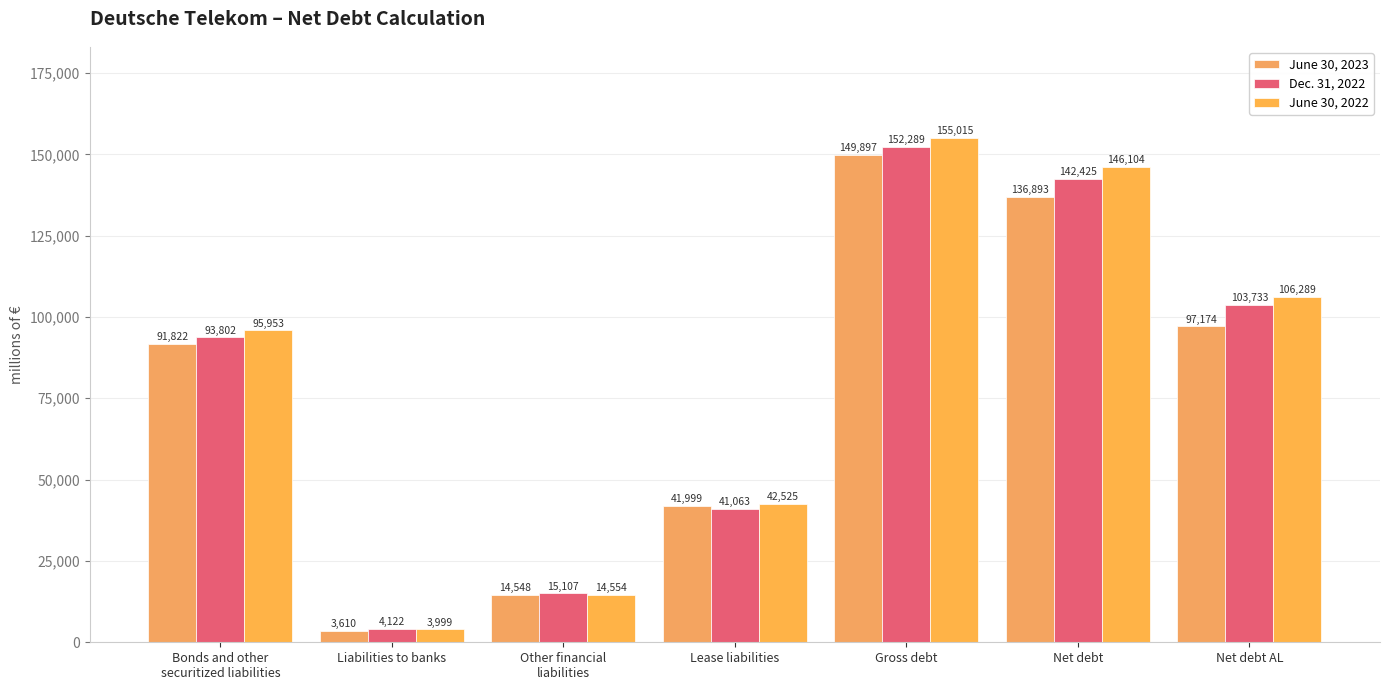

Count the number of categories in the chart.

7